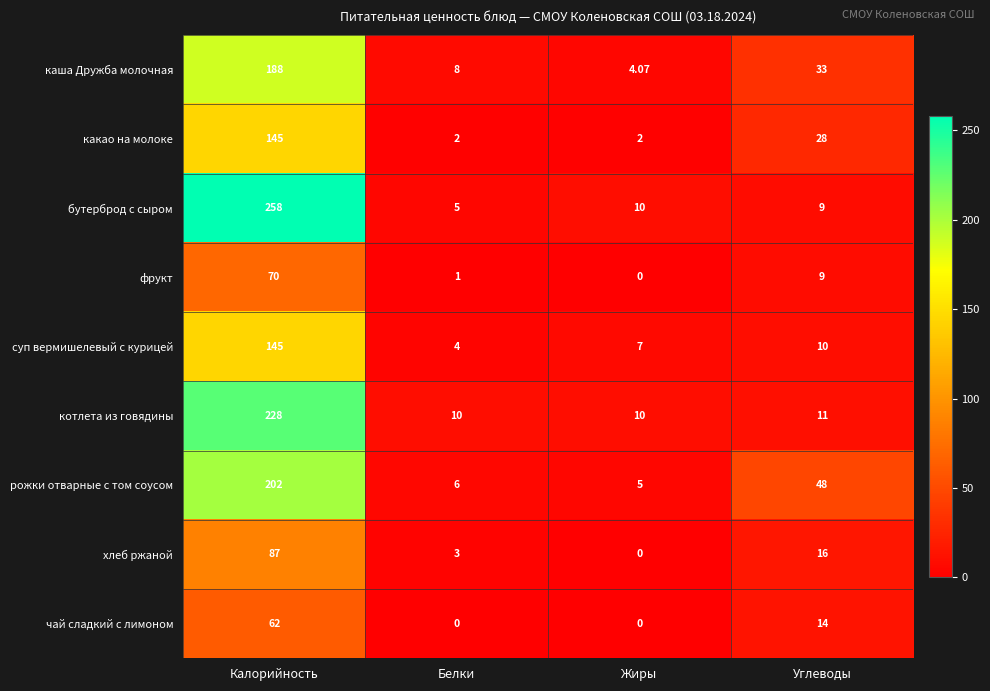

At which category is the sum across all series the highest?

Калорийность